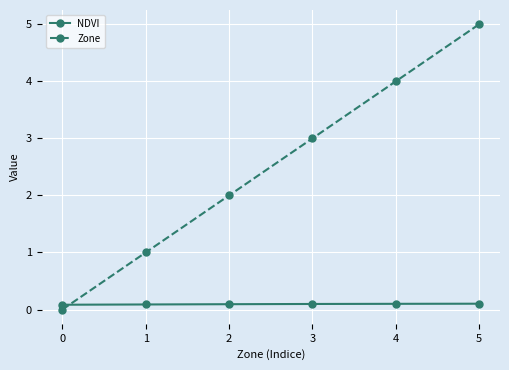

Reading left to right, list all the values displayed in this chart.

NDVI: 0=0.1	1=0.1	2=0.1	3=0.1	4=0.1	5=0.1
Zone: 0=0.0	1=1.0	2=2.0	3=3.0	4=4.0	5=5.0